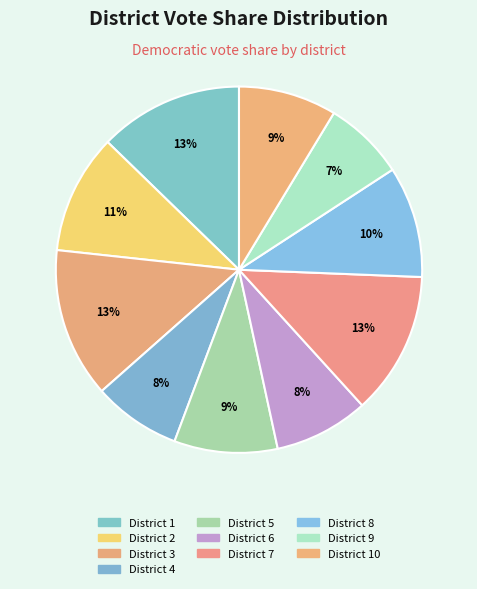

How many slices are in this pie chart?

10